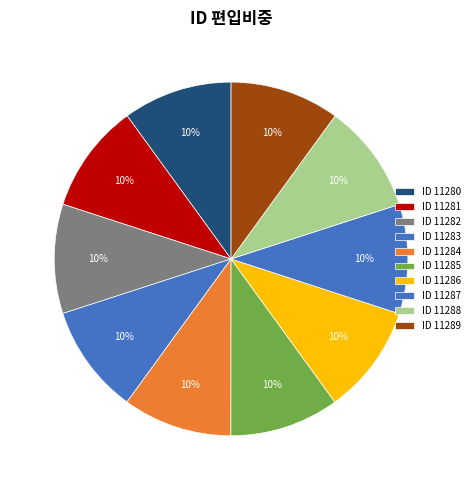

Count the number of slices in the pie.

10